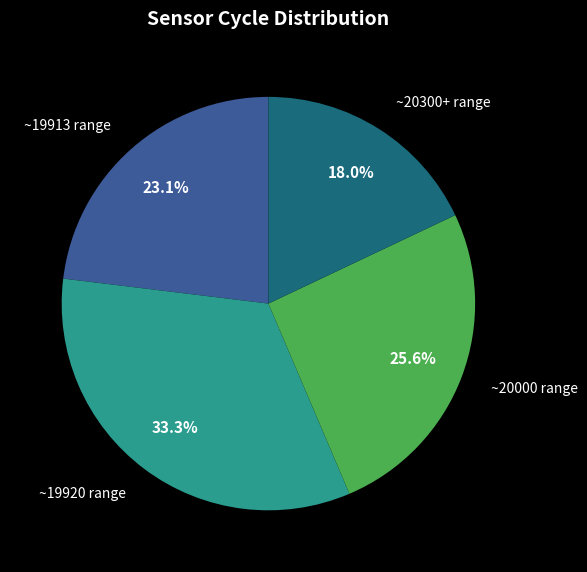

How many segments does this pie chart have?

4